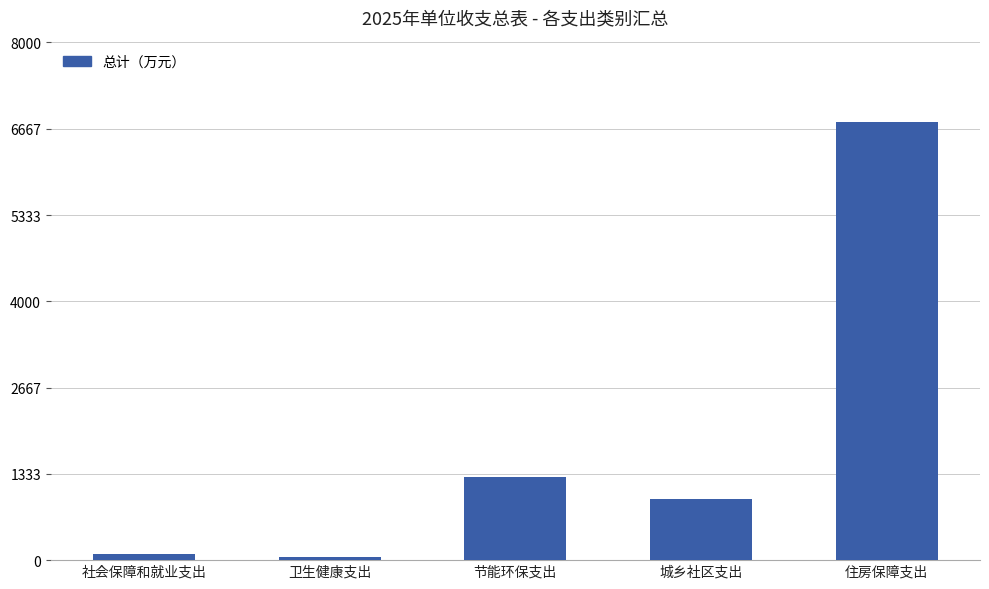

Reading left to right, transcribe all the data shown in this chart.

社会保障和就业支出=89.8	卫生健康支出=55.4	节能环保支出=1282.5	城乡社区支出=947.6	住房保障支出=6764.6